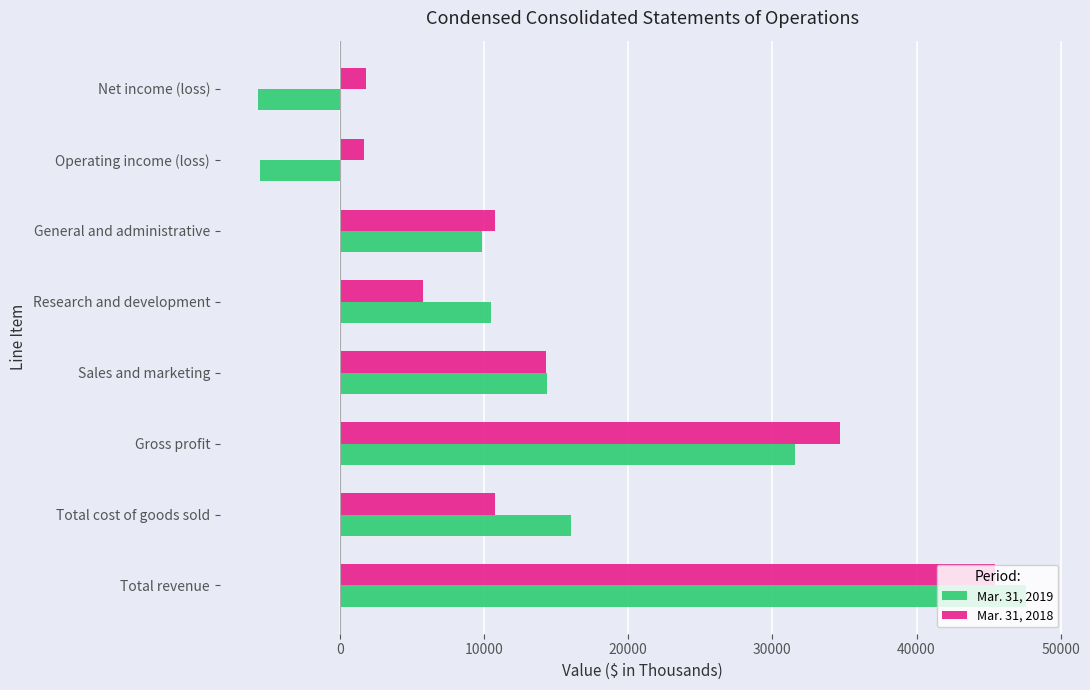

Which series changed the most between Sales and marketing and Research and development?

Mar. 31, 2018